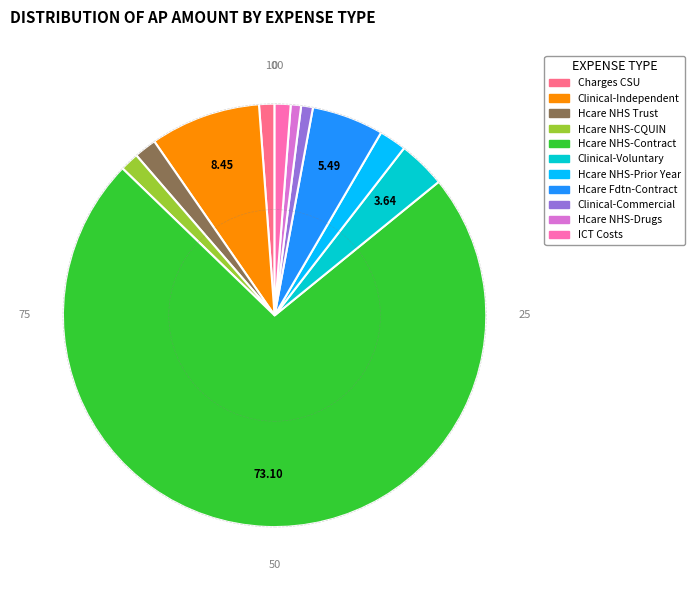

Is there any slice that represents more than half of the pie?

Yes